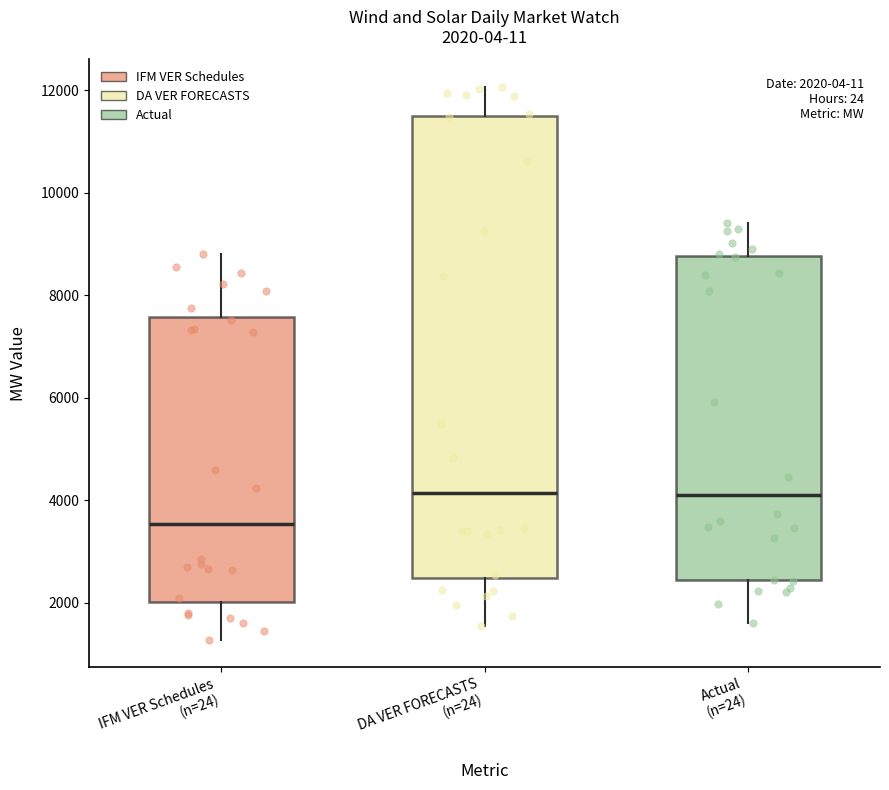

Which box is the tallest, from its lower edge to its upper edge?

DA VER FORECASTS (n=24)